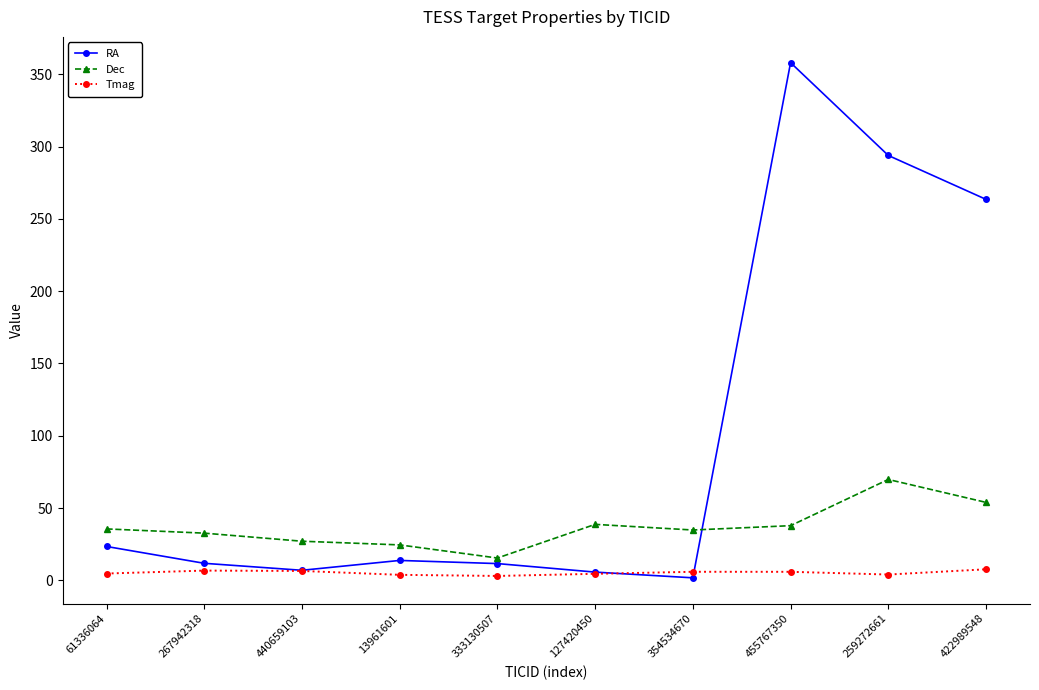

True or false: RA and Dec intersect in this chart.

True